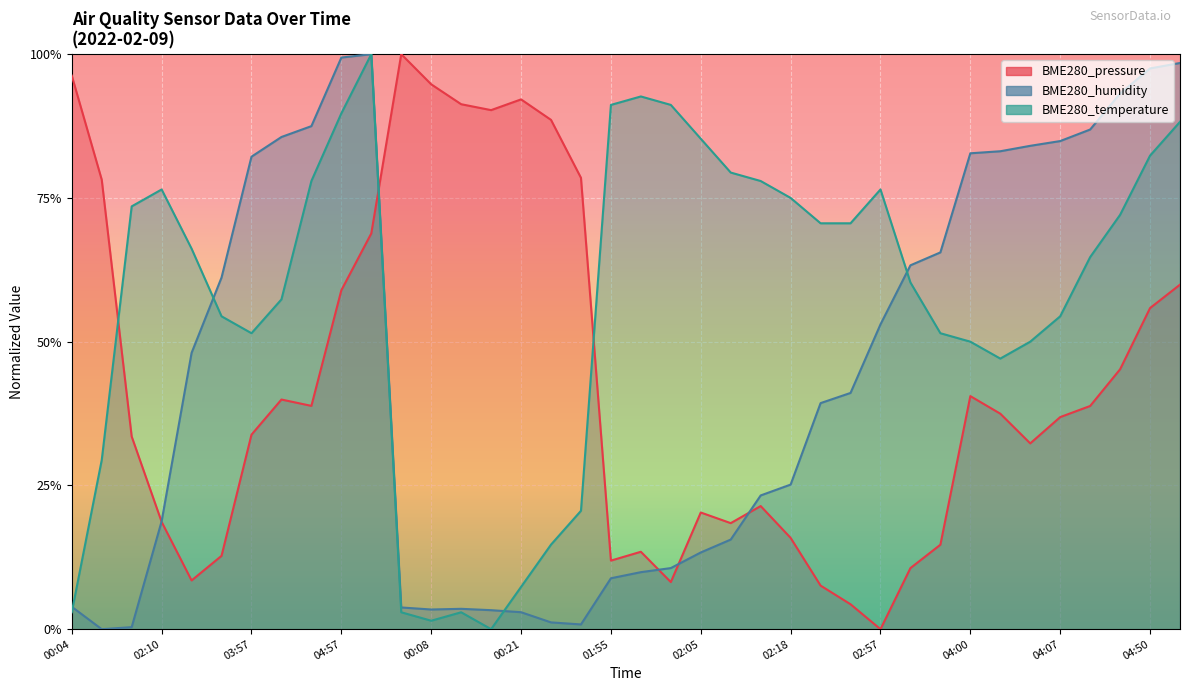

Where is the first local maximum for BME280_temperature?

02:10